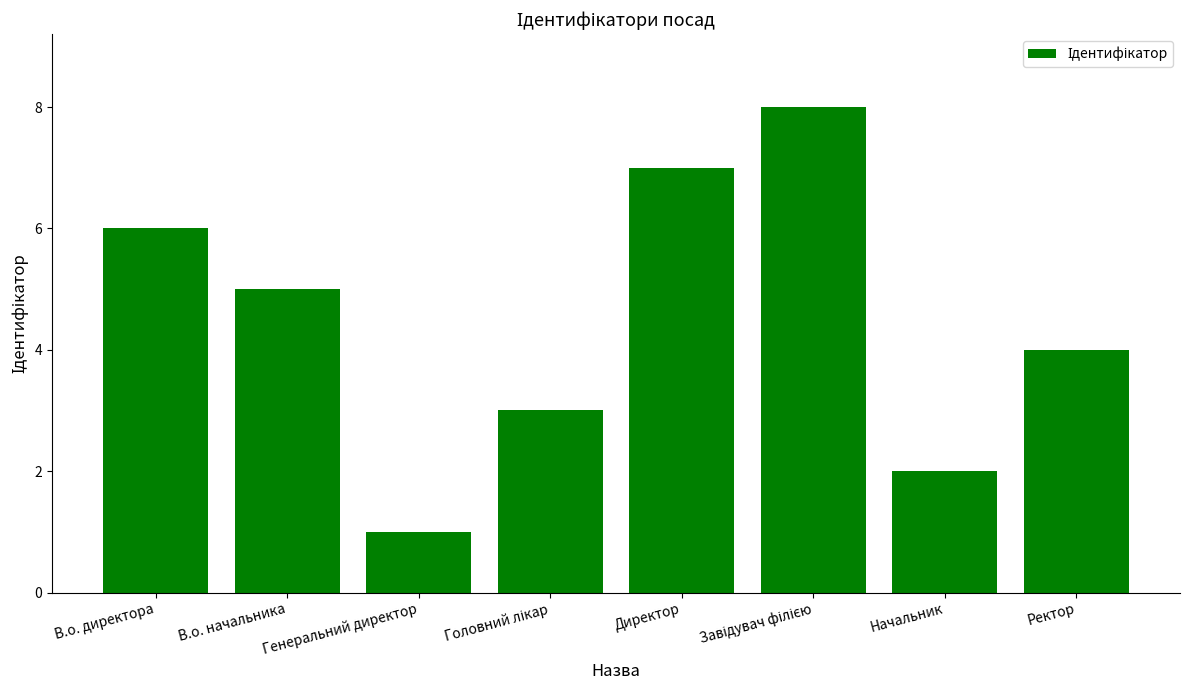

What is the ratio of the value at В.о. директора to the value at Начальник?

3.0